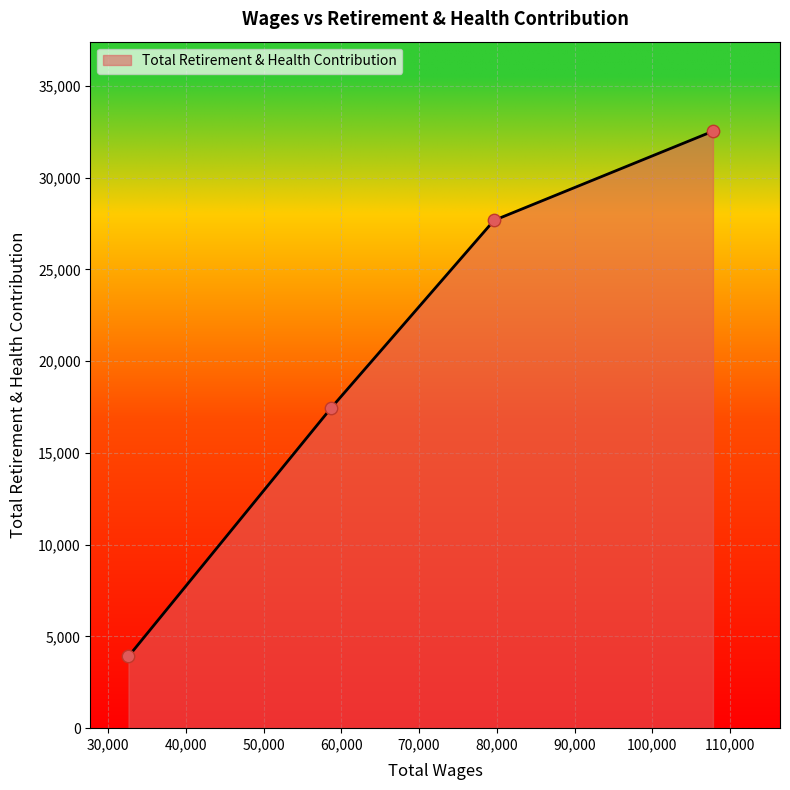

True or false: there are more than 2 points higher than both neighbors.

False